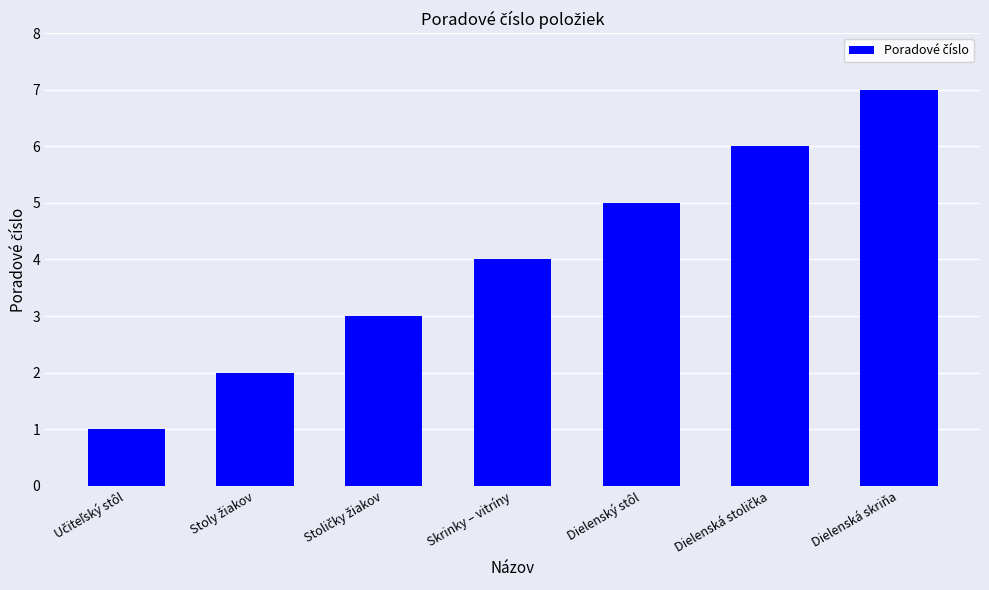

Reading left to right, transcribe all the data shown in this chart.

1	2	3	4	5	6	7